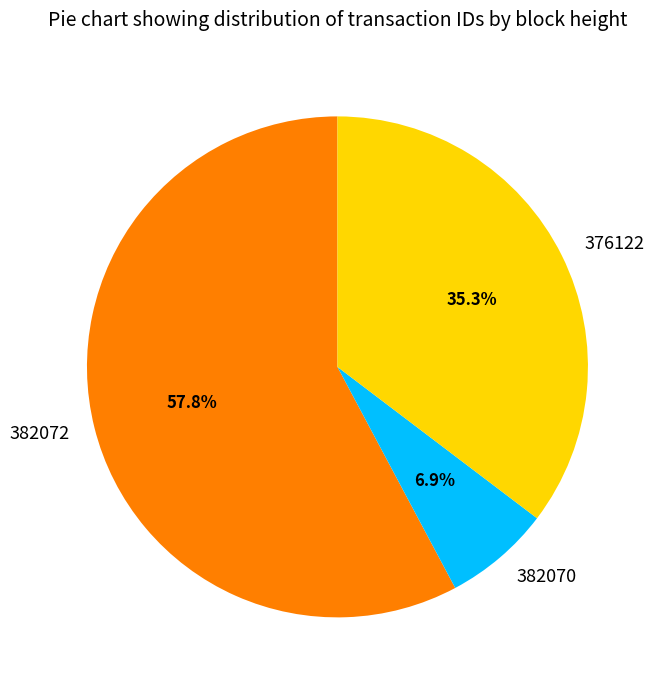

To the nearest percent, what percentage of the pie is 376122?

35%